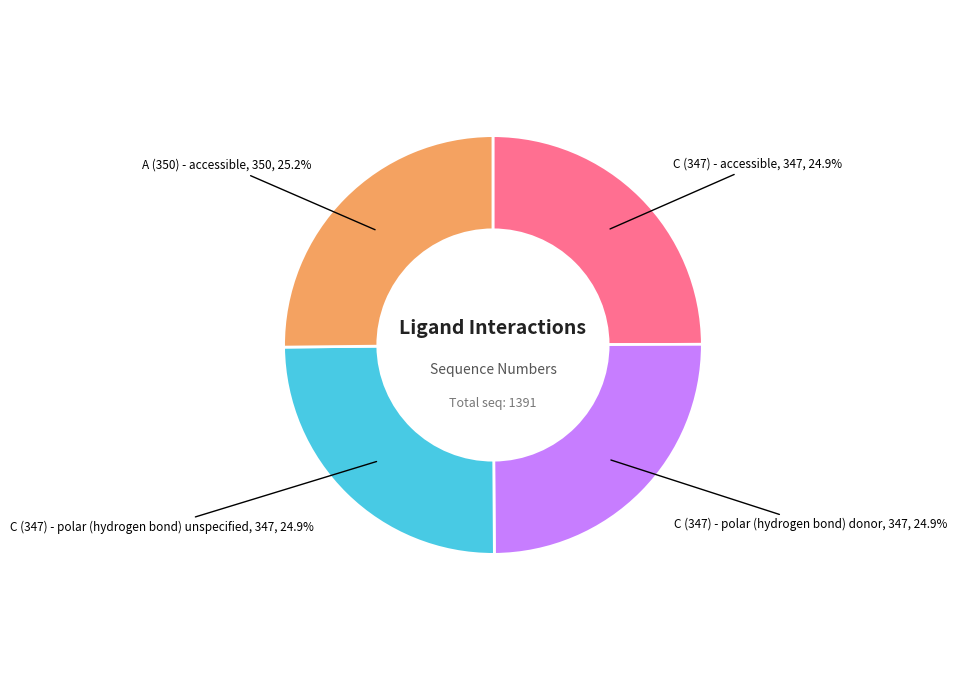

Does any single category account for the majority?

No